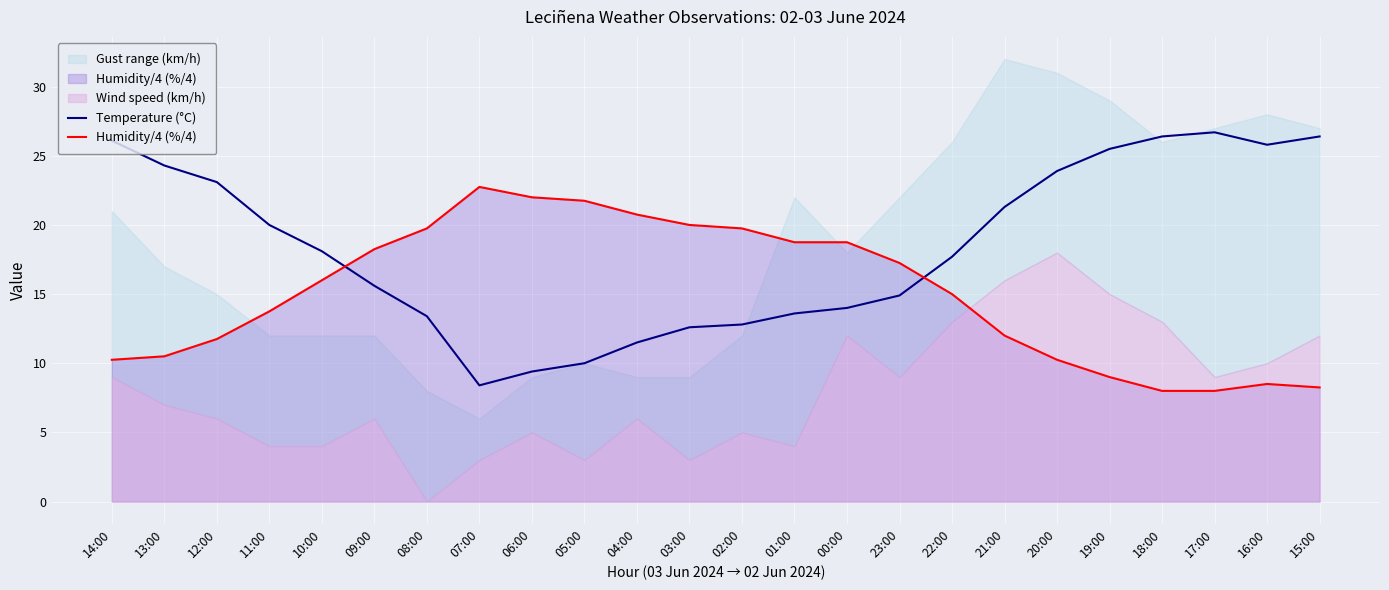

What is the label of the 3rd point from the right?

17:00